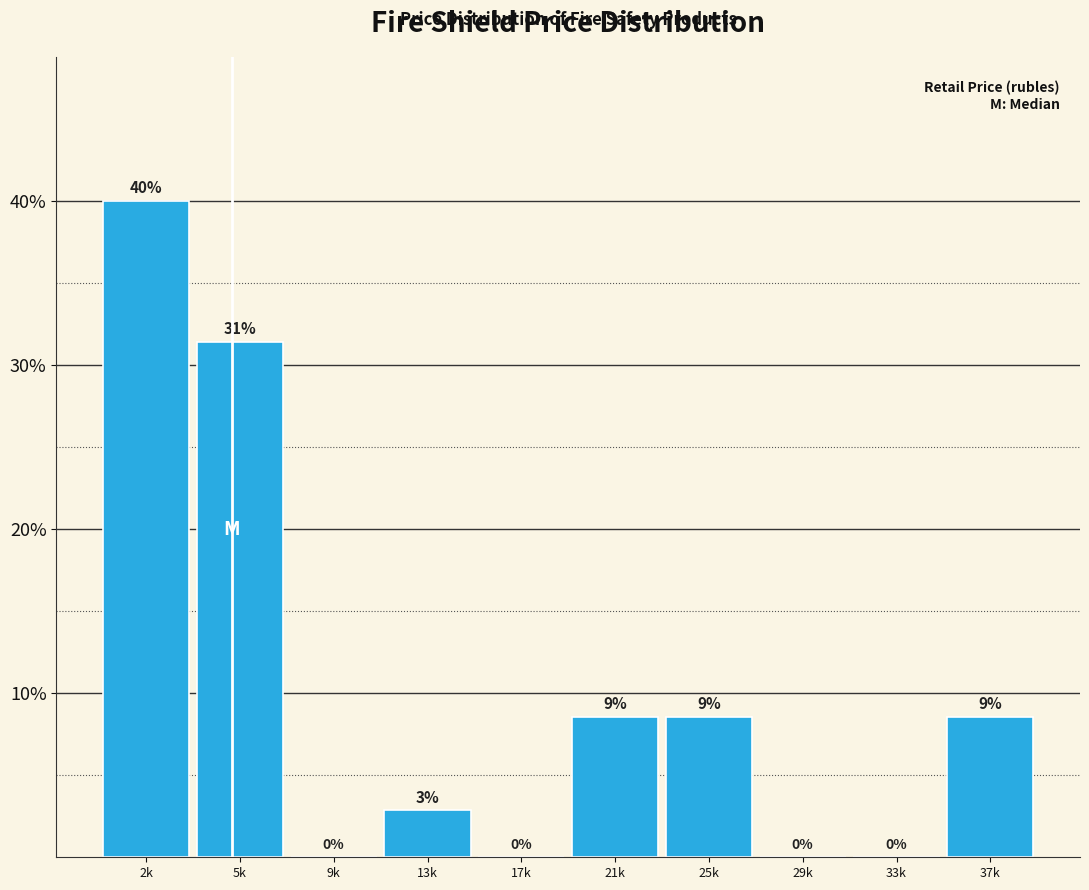

At which label does the data first exceed 8?

2k